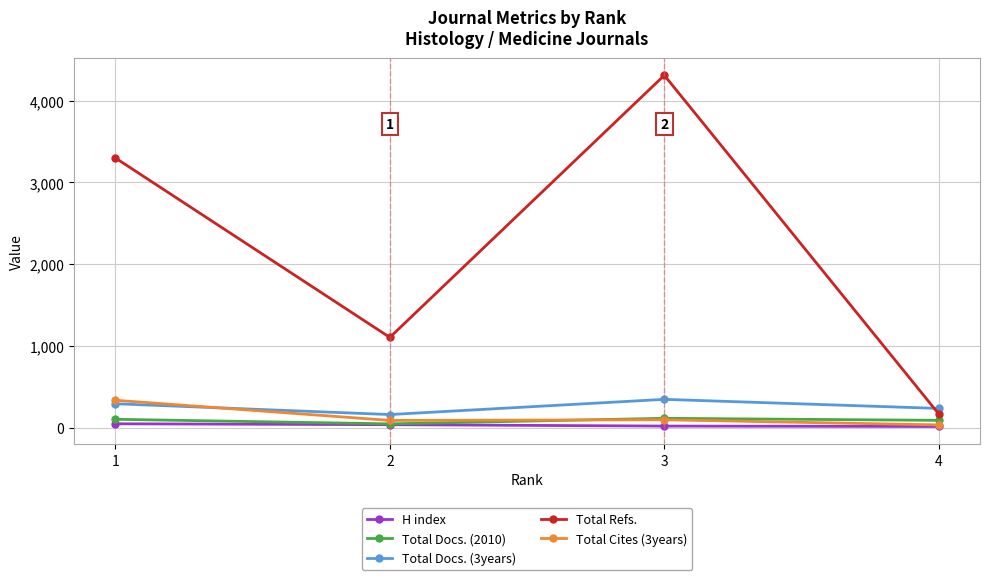

What is the difference between the H index values at 2 and 4?

22